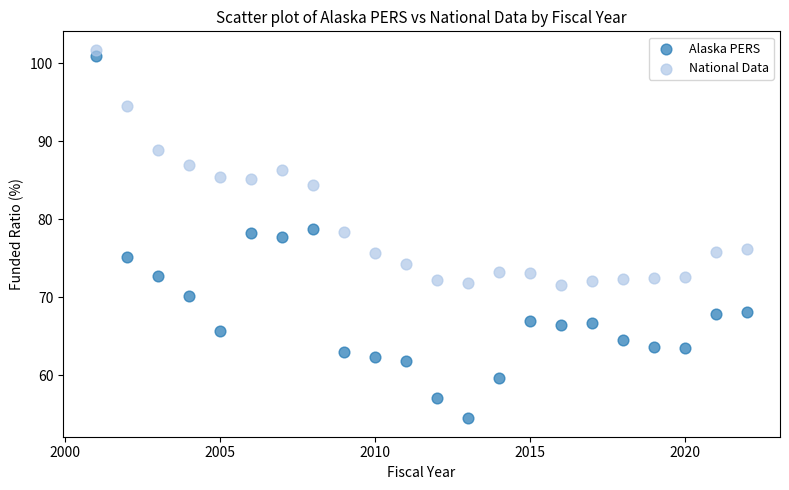

Which series contains the lowest Y value?

Alaska PERS